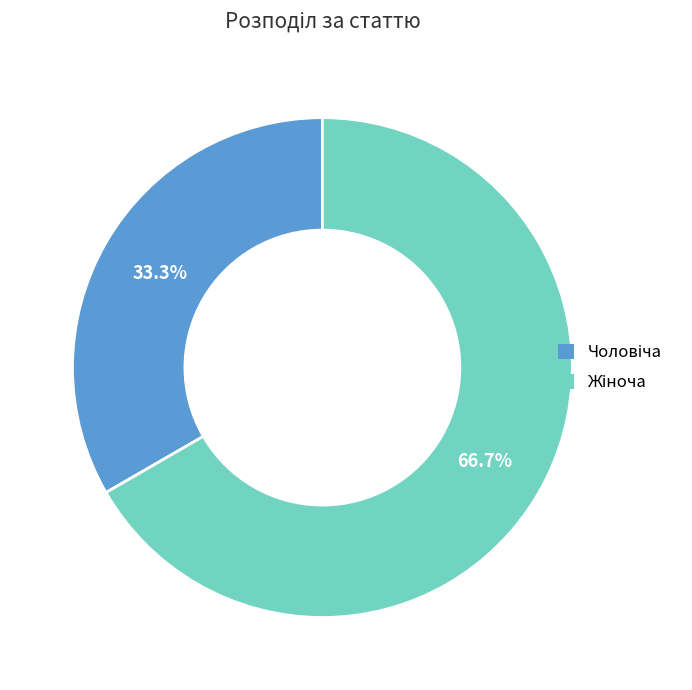

Is there any slice that represents more than half of the pie?

Yes